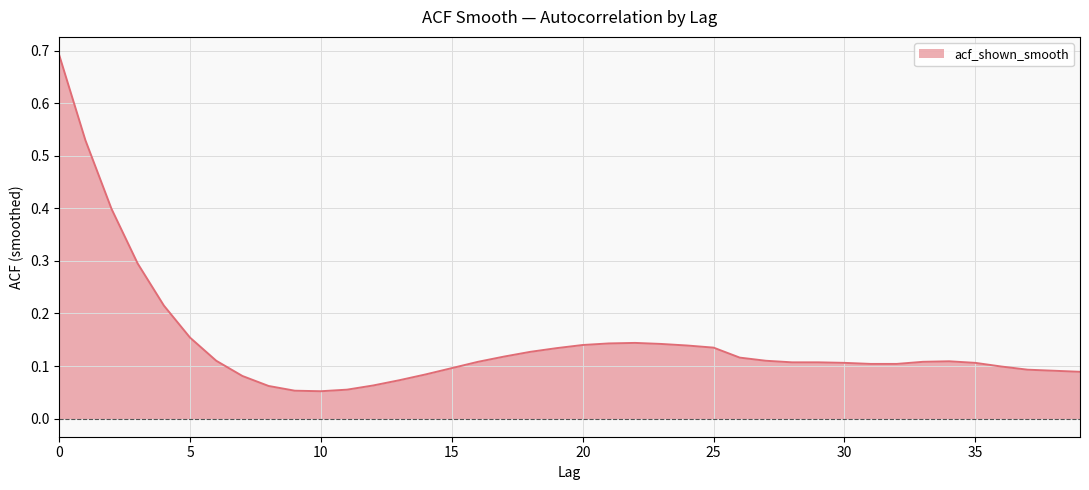

What is the difference between the maximum and minimum values?

0.6